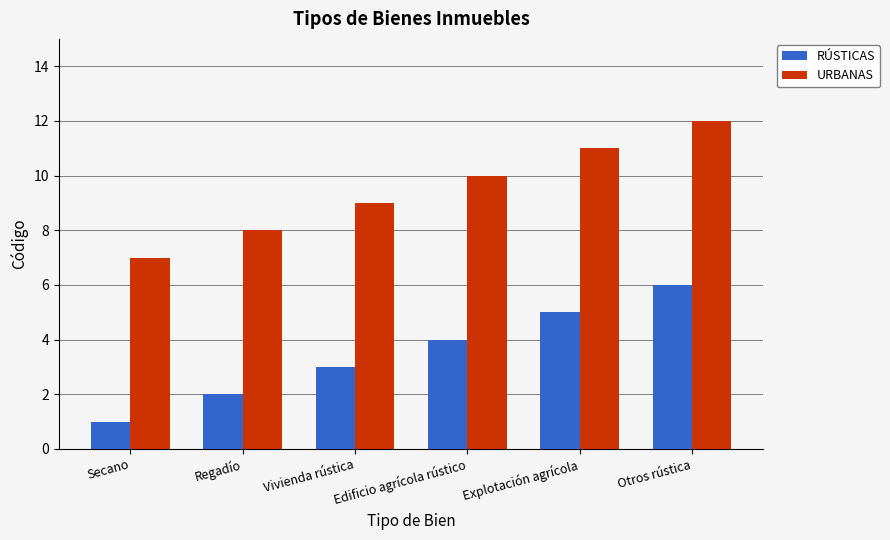

Rank the series at Vivienda rústica from highest to lowest value.

URBANAS, RÚSTICAS